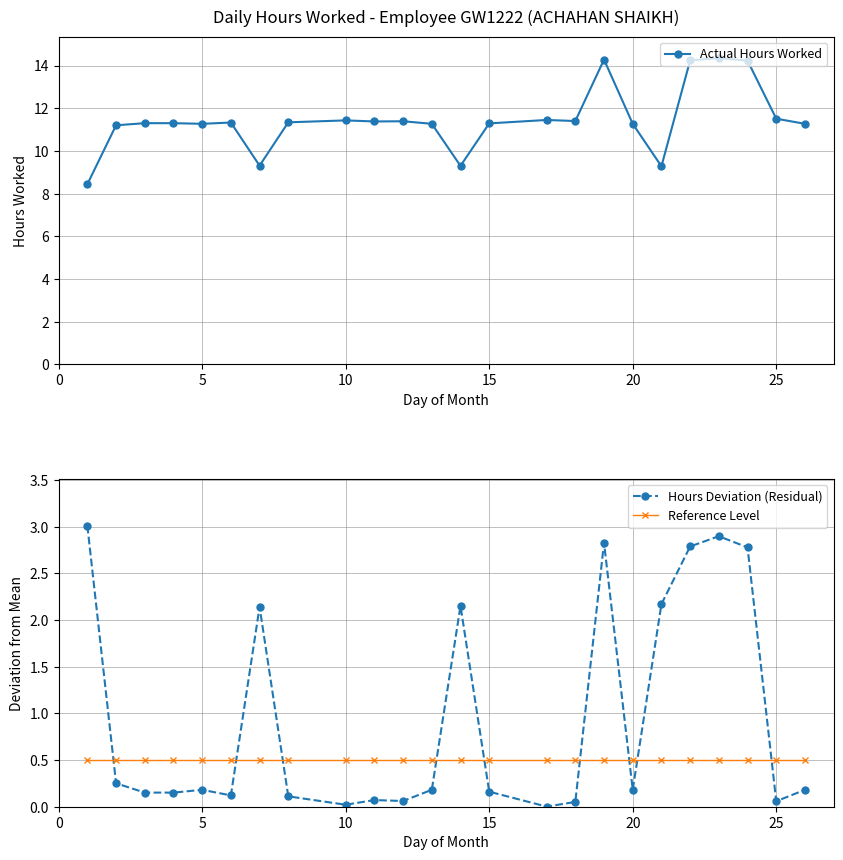

True or false: Hours Deviation (Residual) has more than 2 points higher than both neighbors.

True